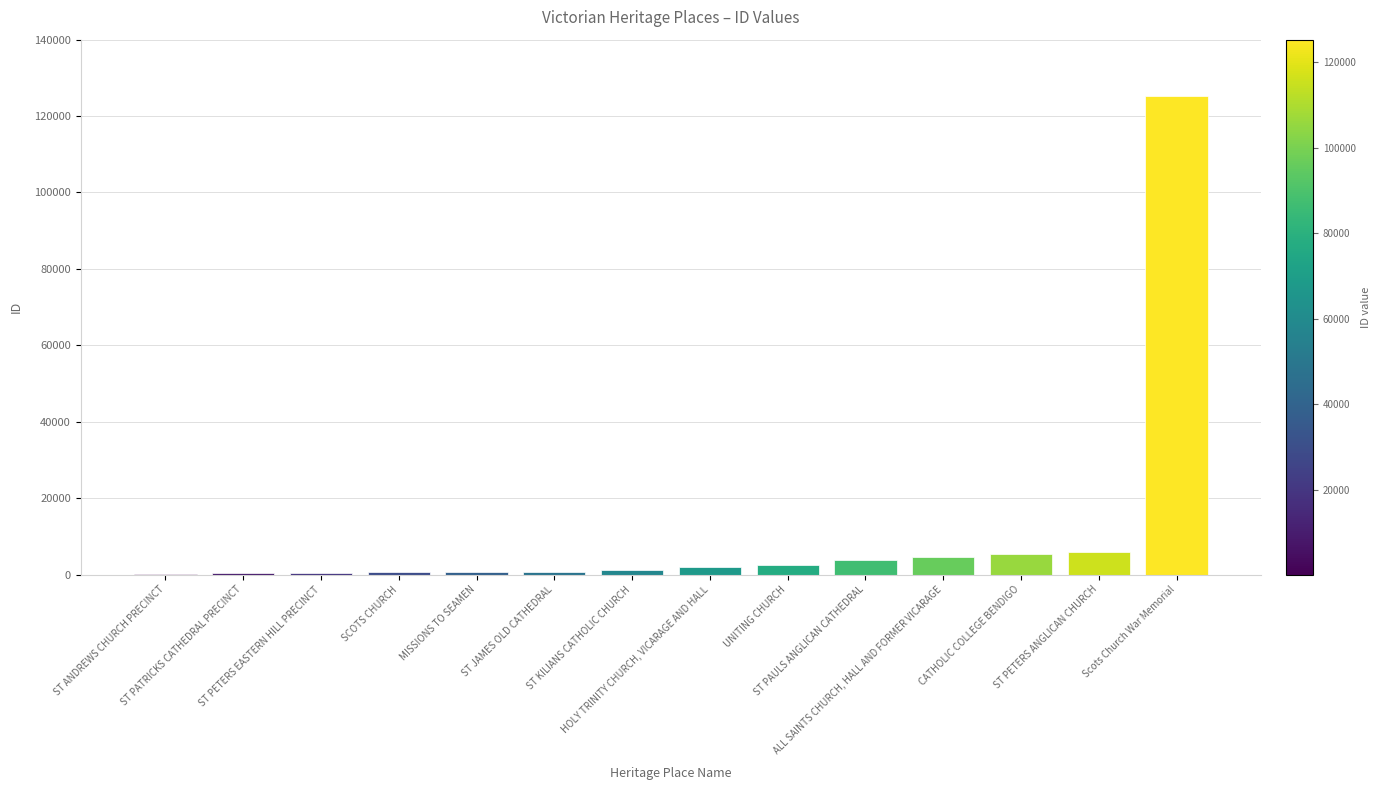

What is the greatest value displayed?

125246